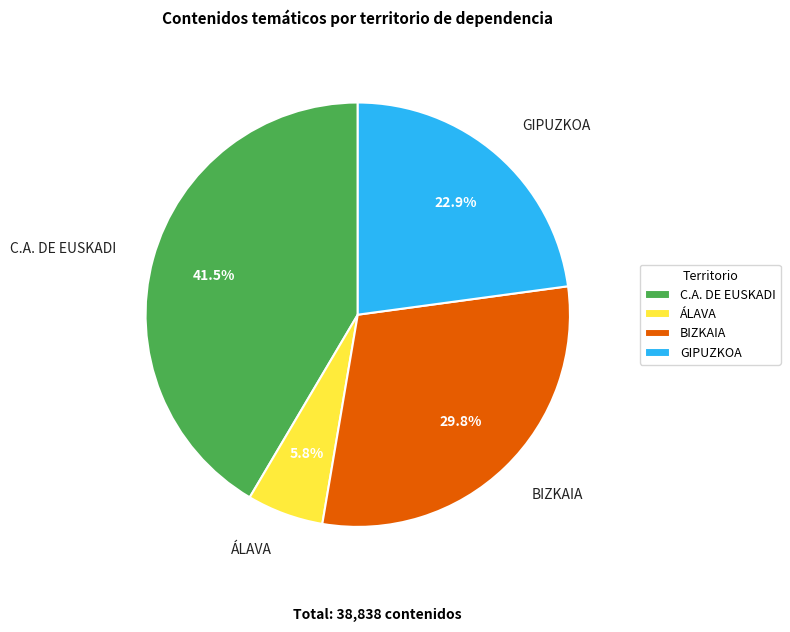

To the nearest percent, what is the difference between the GIPUZKOA and C.A. DE EUSKADI slice percentages?

19%